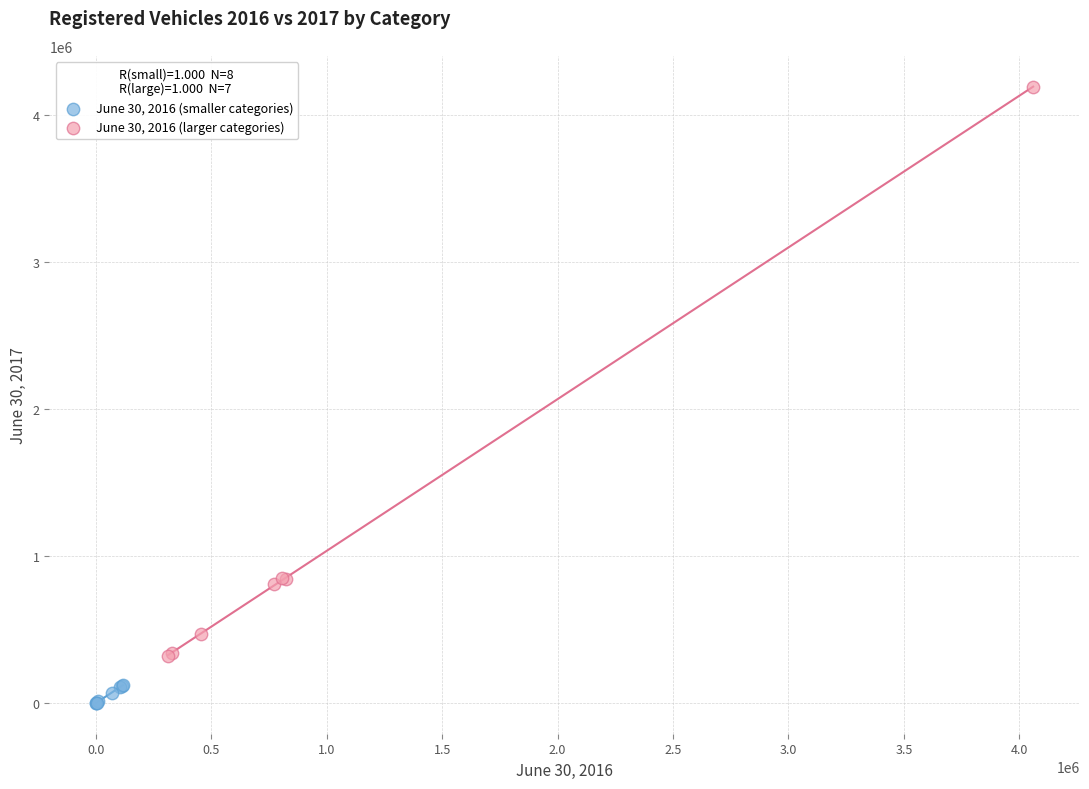

Which series reaches the minimum Y coordinate?

June 30, 2016 (smaller categories)